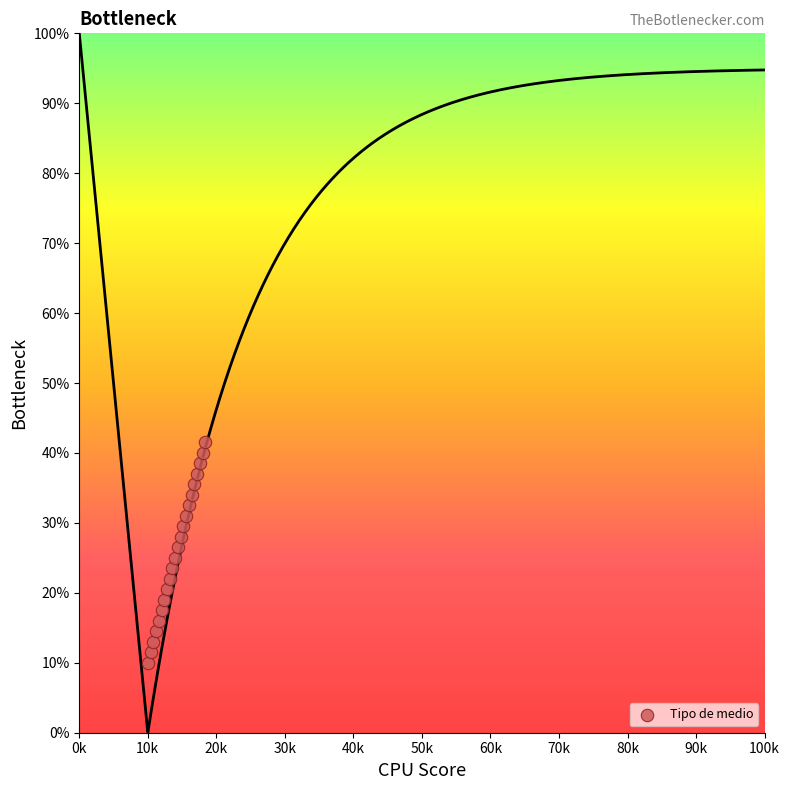

What is the range of Y values (max minus min)?

31.5